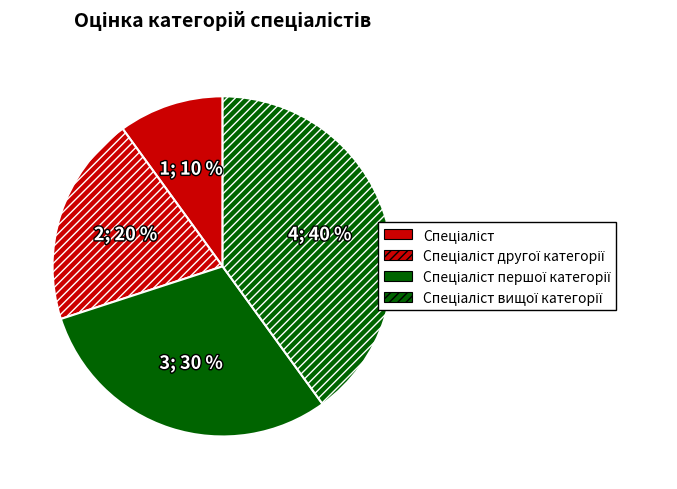

Is there any slice that represents more than half of the pie?

No